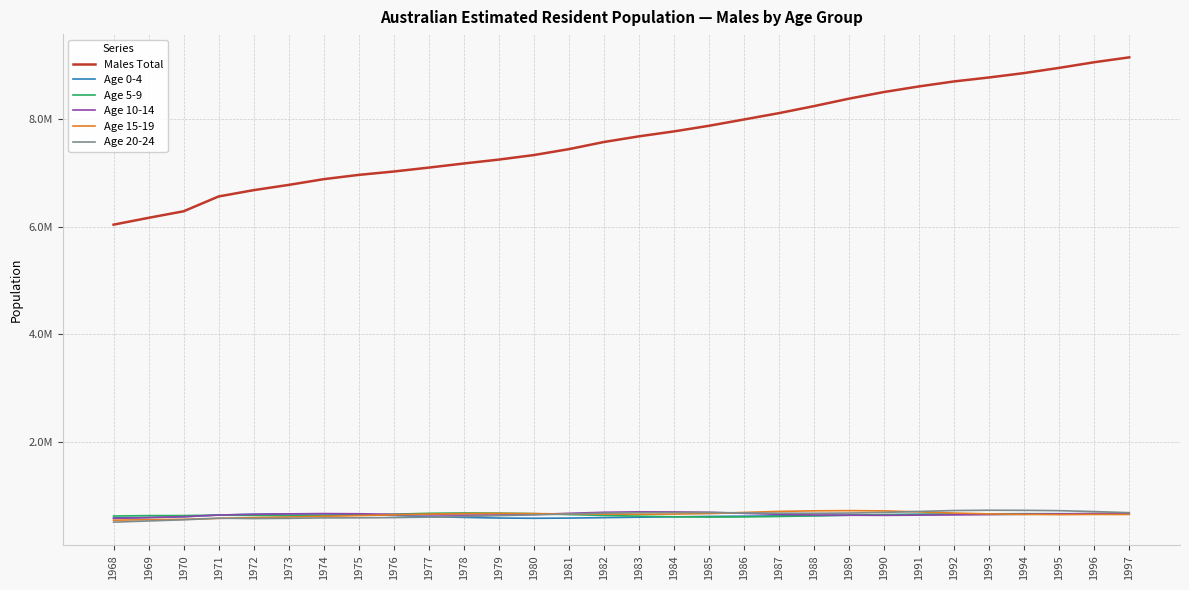

True or false: Males Total and Age 20-24 cross at least once.

False